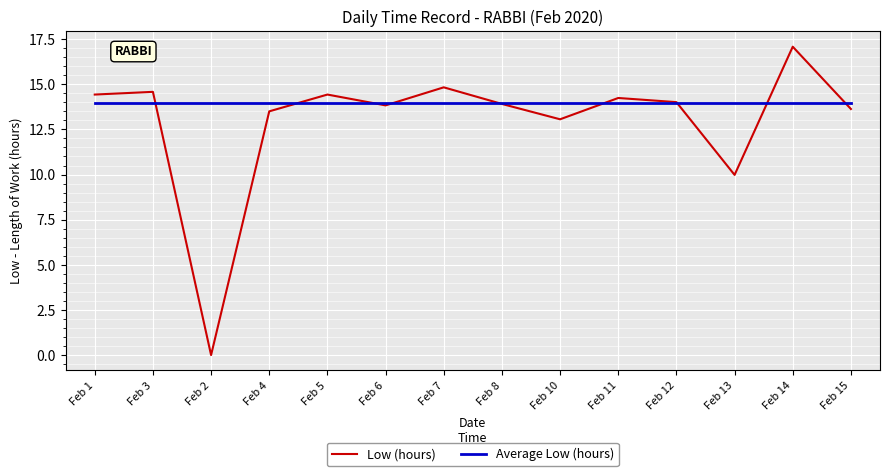

What is the maximum value shown in the chart?

17.1